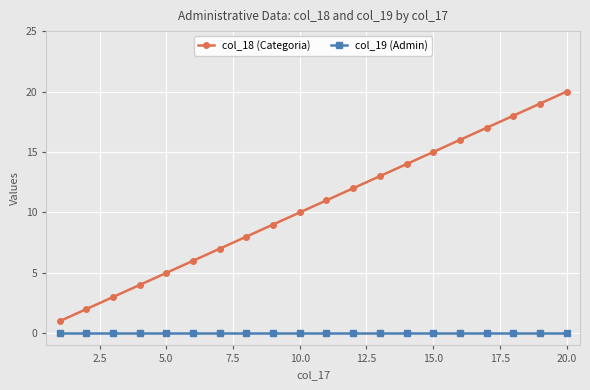

Which series has the largest range (max minus min)?

col_18 (Categoria)